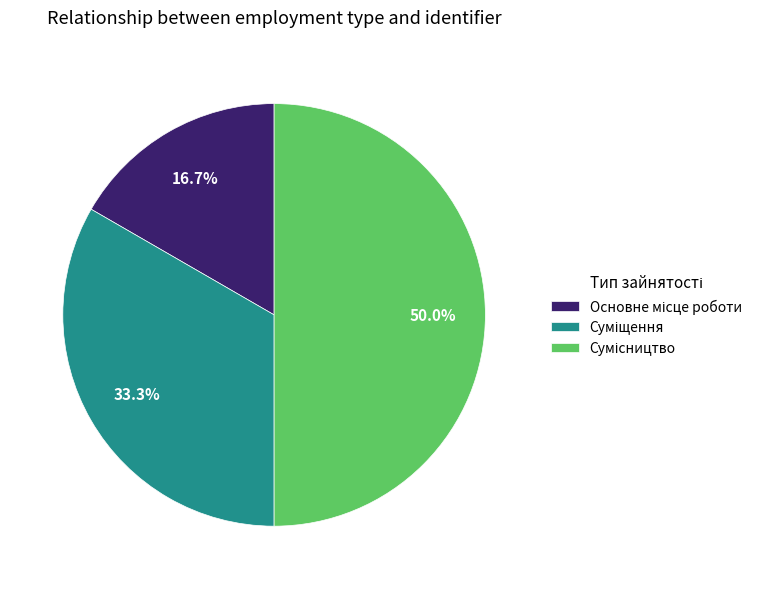

Is there any slice that represents more than half of the pie?

No